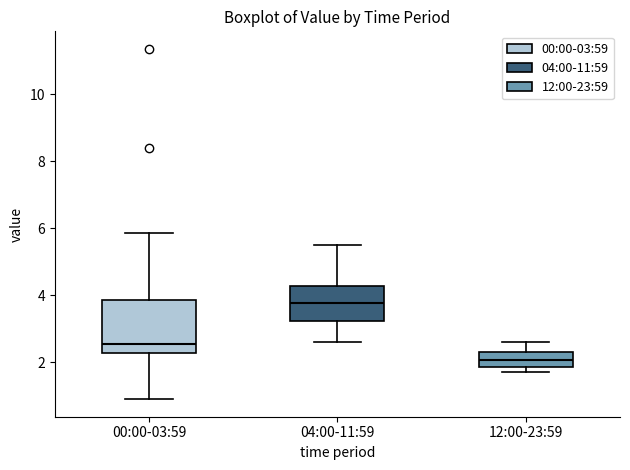

Which box's median line is the highest?

04:00-11:59